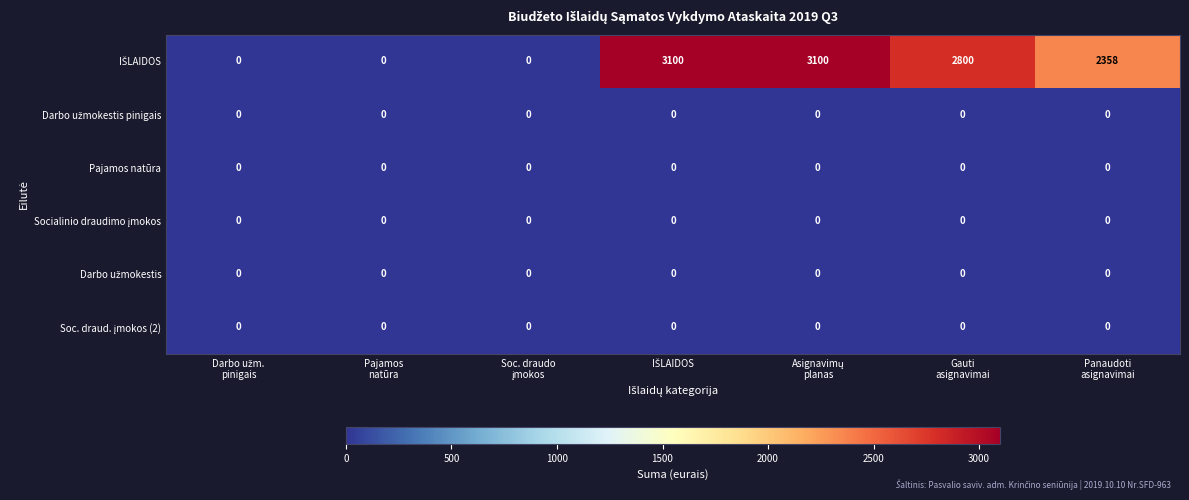

What is the greatest value displayed?

3100